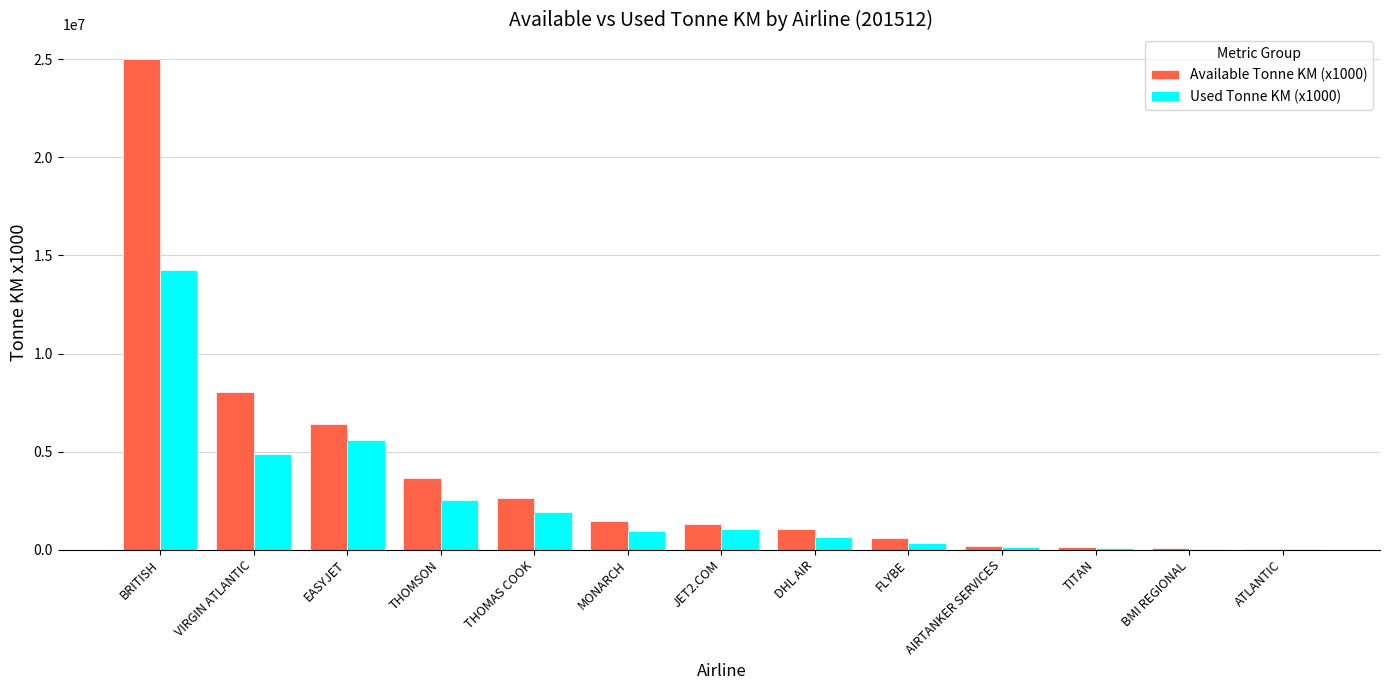

The Used Tonne KM (x1000) series shows 900089 at THOMAS COOK. True or false?

False